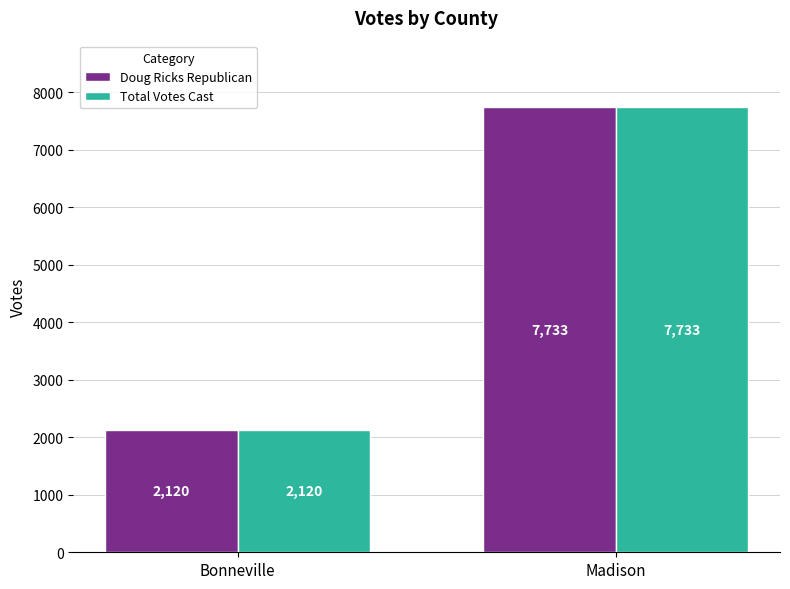

What is the approximate value of Doug Ricks Republican at Madison, to the nearest 100?

7700